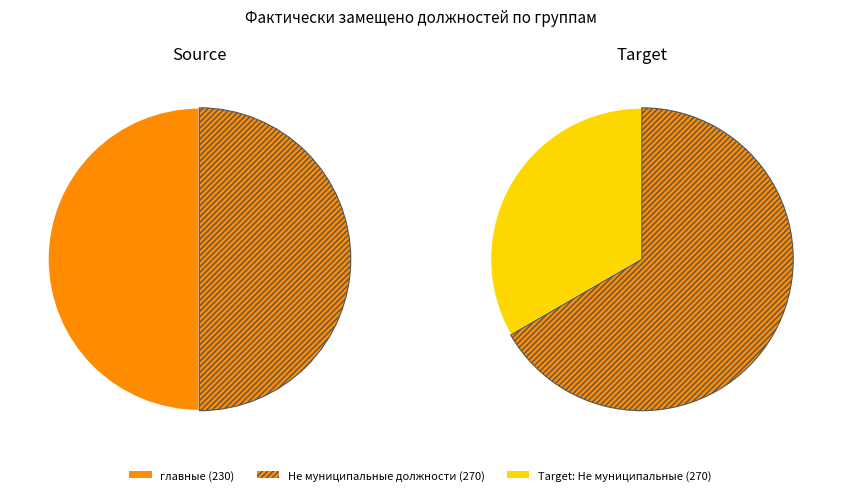

What portion of the pie excludes ведущие?

100.0%